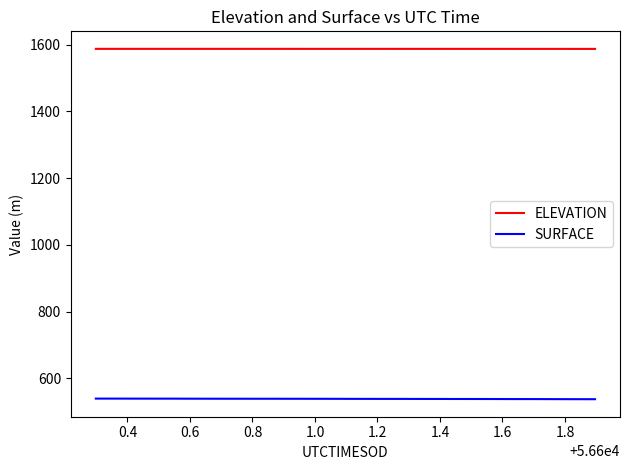

Rank the series by their maximum value, from lowest to highest.

SURFACE, ELEVATION